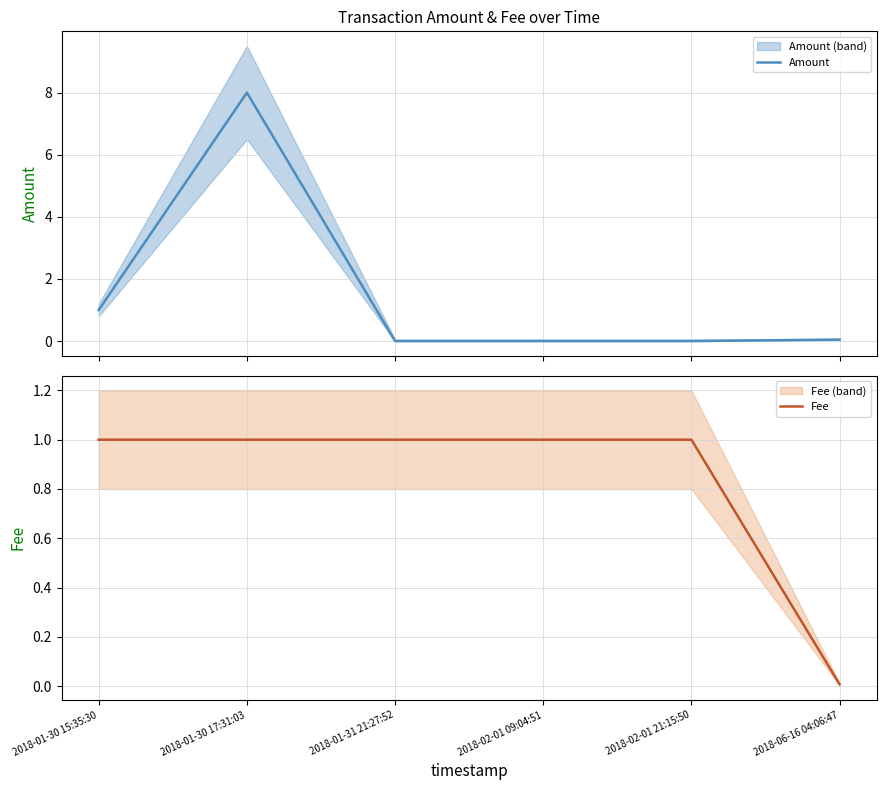

True or false: Amount has more than 0 interior local peaks.

True